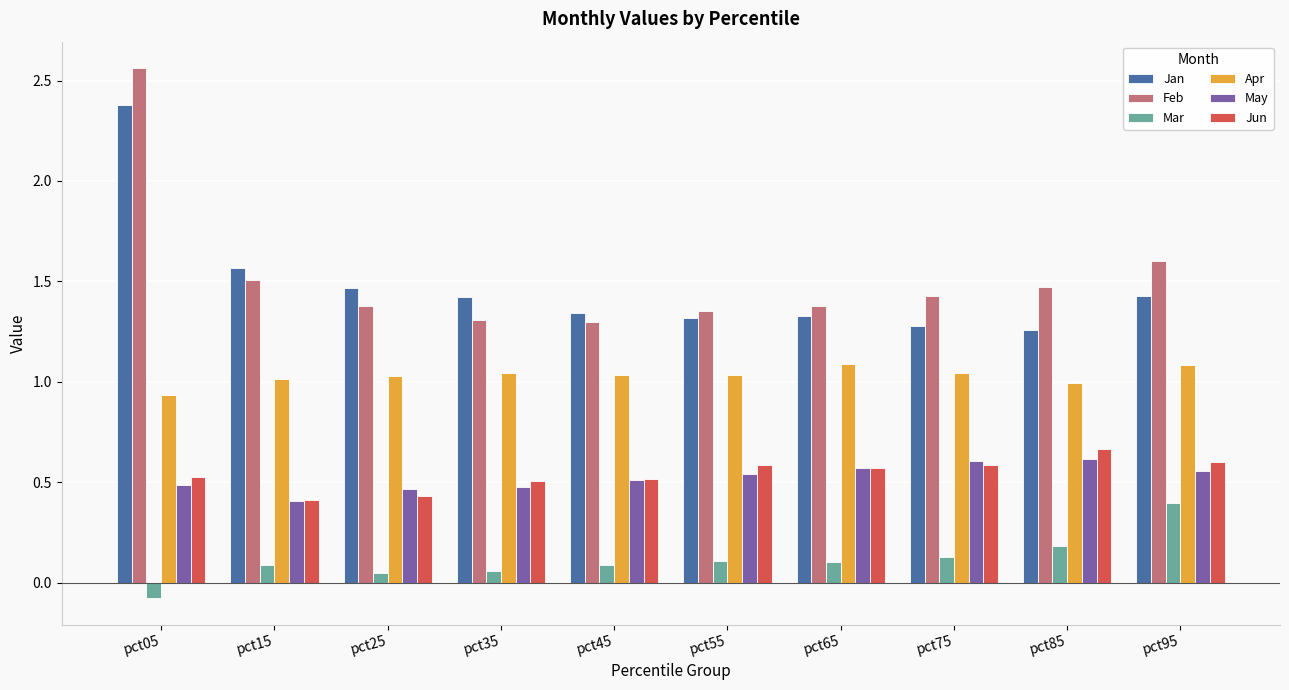

Count the Mar values in the range 0 to 1.

9